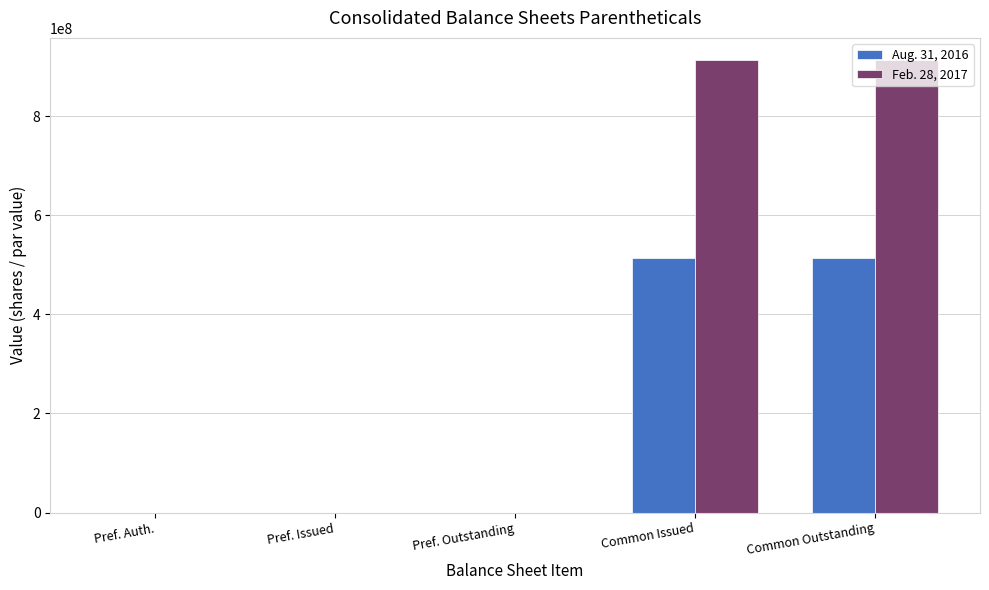

What is the maximum value shown in the chart?

912842753